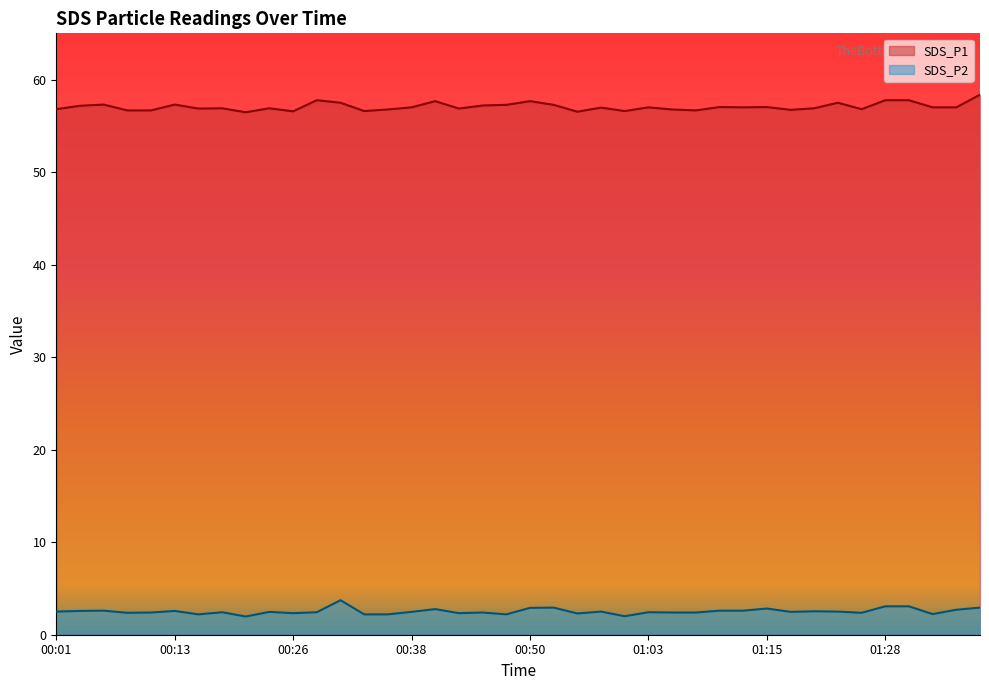

What is the total value across all series at 00:43?

59.2